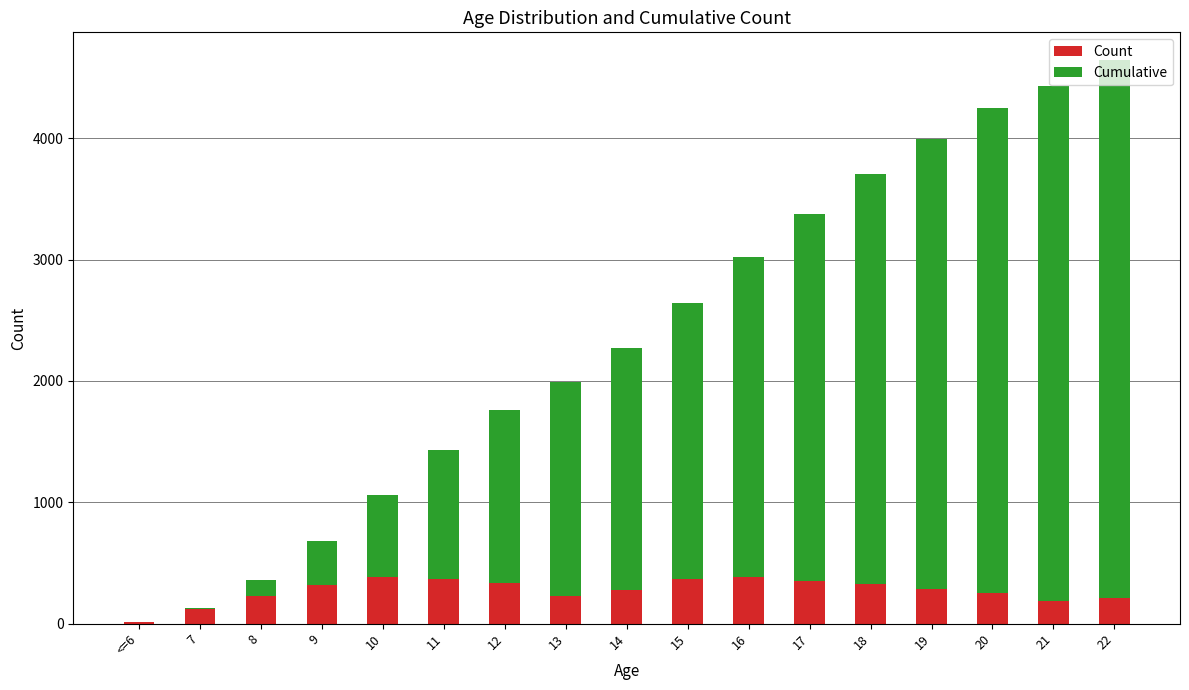

At 16, list the series in order from largest to smallest.

Cumulative, Count